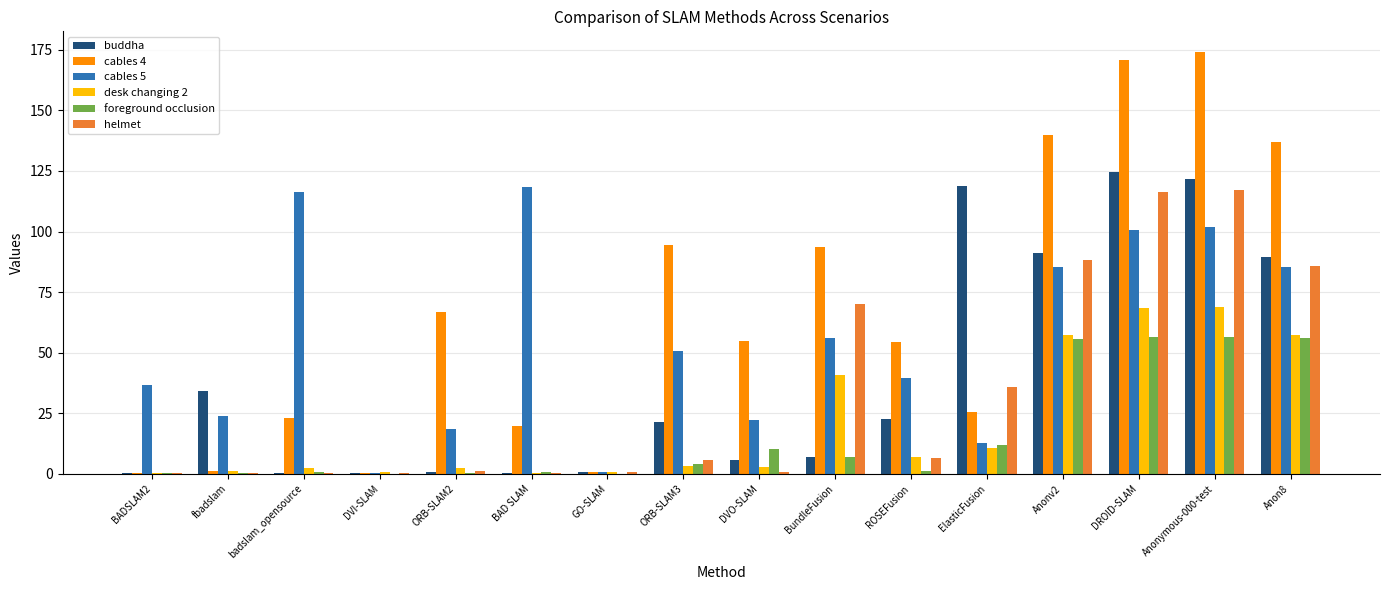

What is the total value across all series at Anon8?

510.6